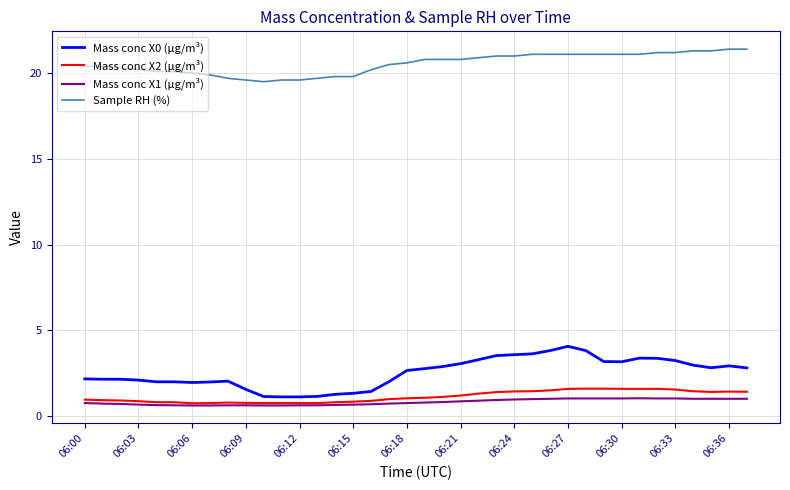

True or false: Mass conc X0 (μg/m³) has more than 1 points higher than both neighbors.

True